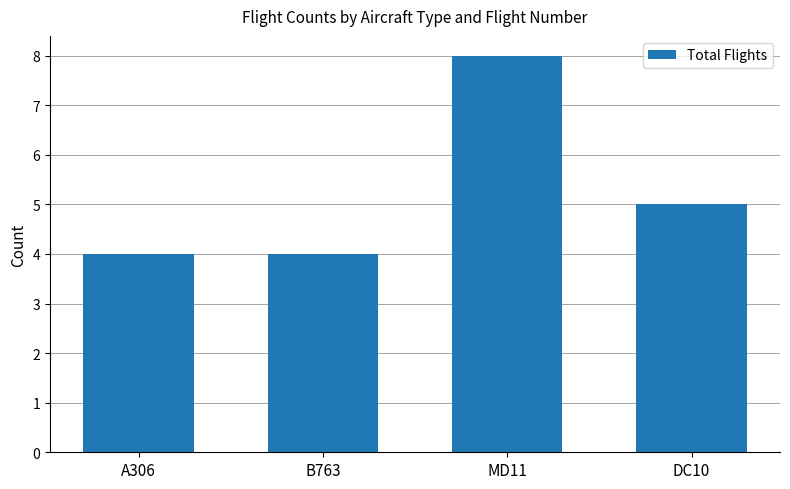

What is the change in value from A306 to MD11?

+4